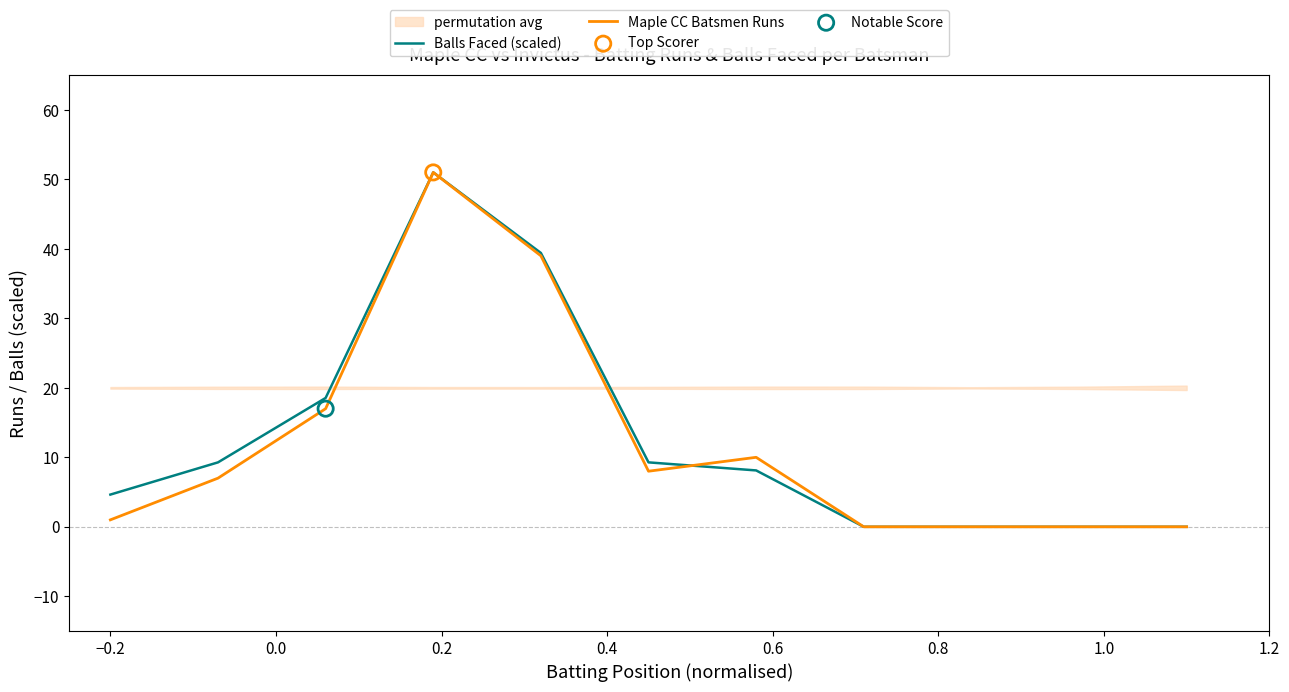

At which category is the sum across all series the highest?

0.2